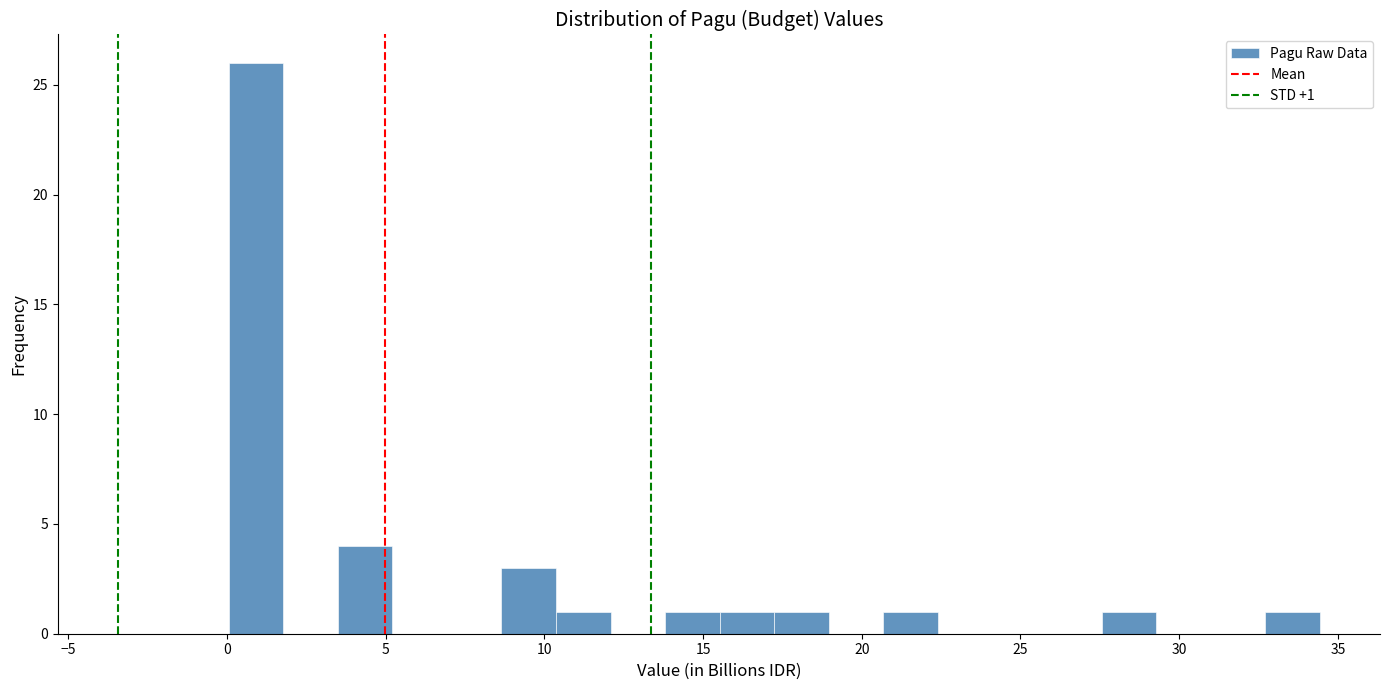

Around what value on the x-axis is the tallest bar? Give the approximate position of its centre, as read against the axis.

1.0